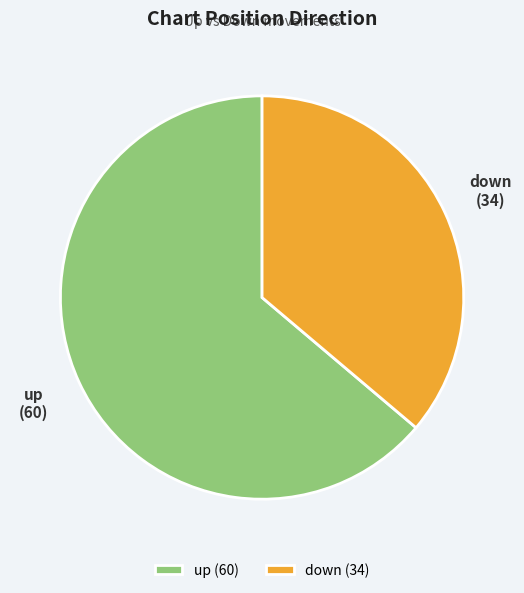

Do down and up together represent more than half of the pie?

Yes